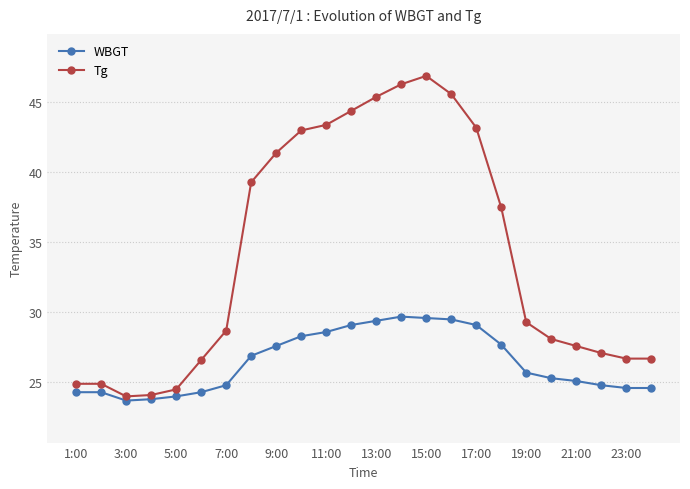

Which series has the largest range (max minus min)?

Tg